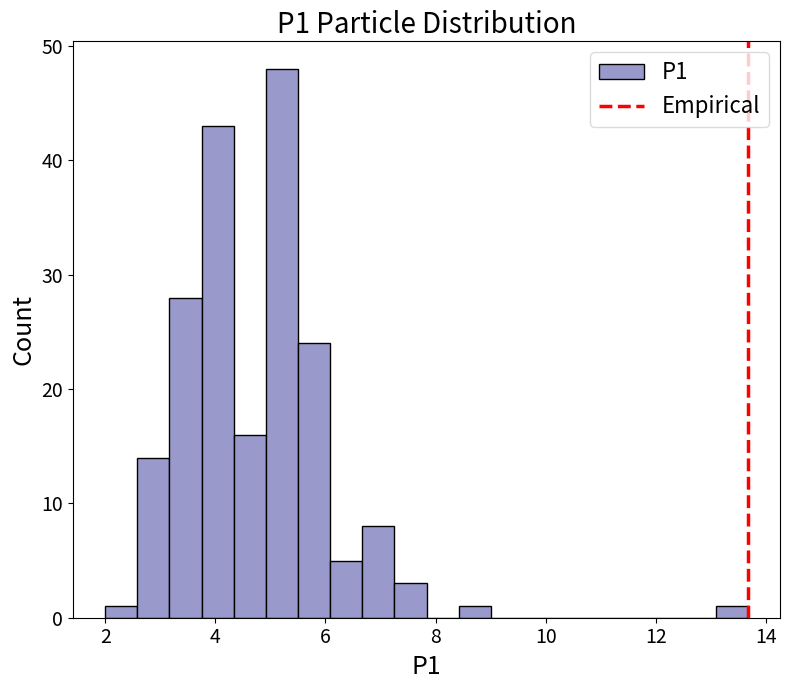

Read against the x-axis, roughly where is the centre of the tallest bar?

5.2